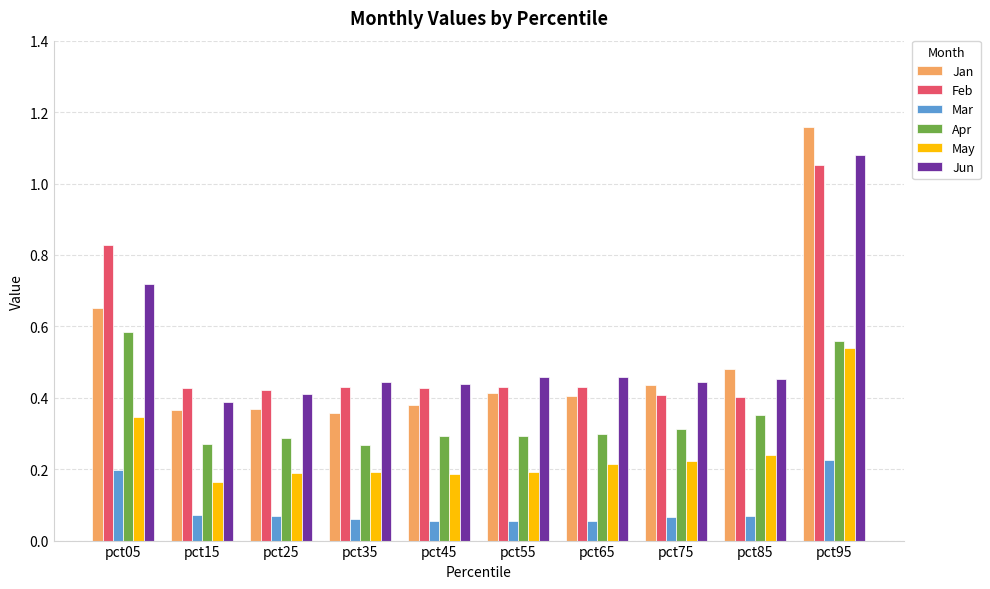

What is the sum of all Jun values?

5.3